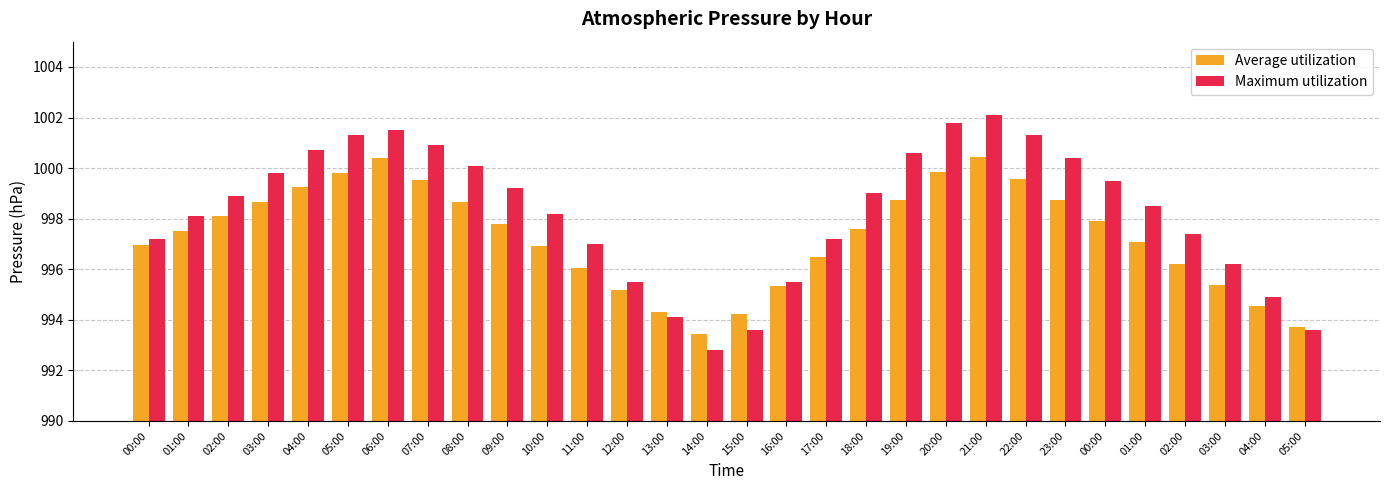

How many distinct data groups are displayed?

2